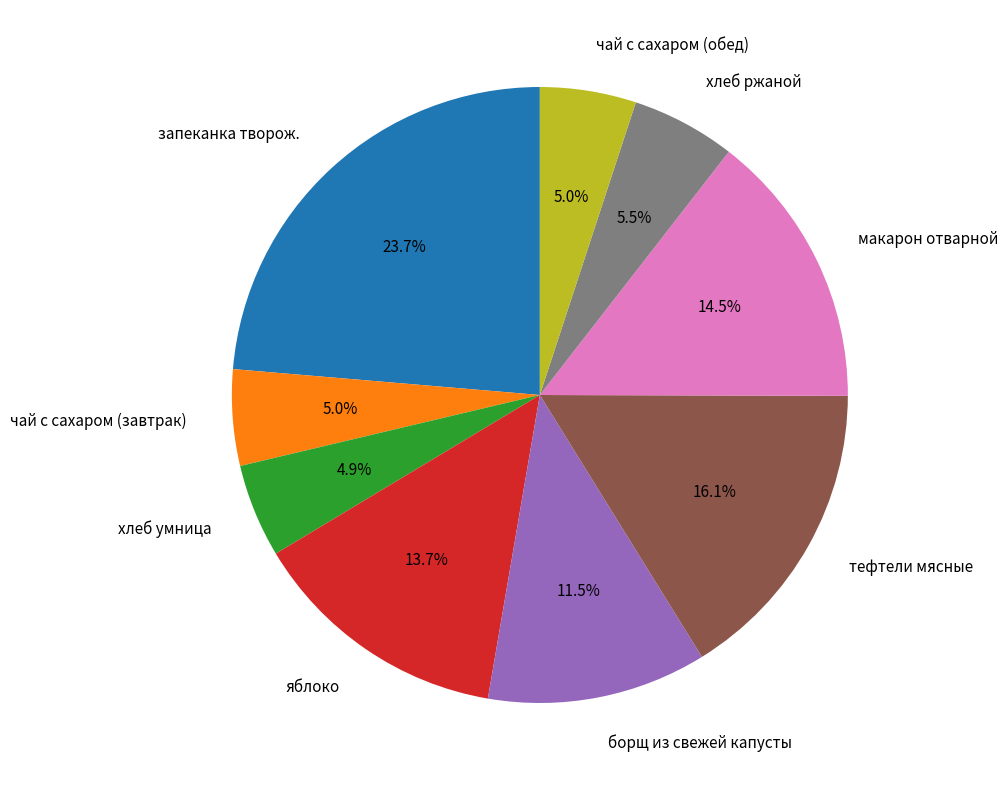

Which slice is the largest?

запеканка творож.